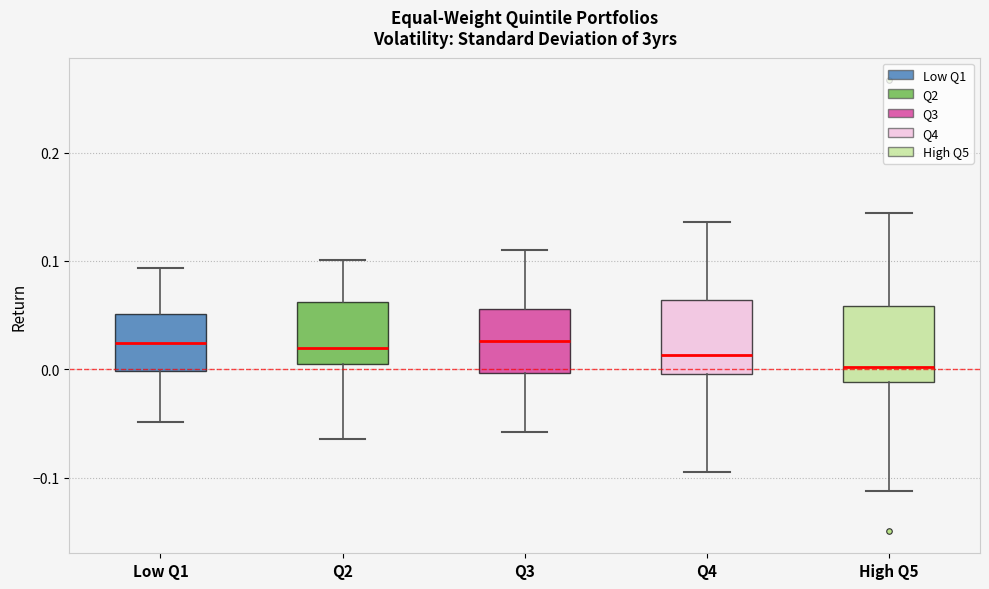

Where does the lower whisker of the box for High Q5 end on the y-axis? The values are not printed on the chart, so give them approximately, as read against the axis.

-0.11